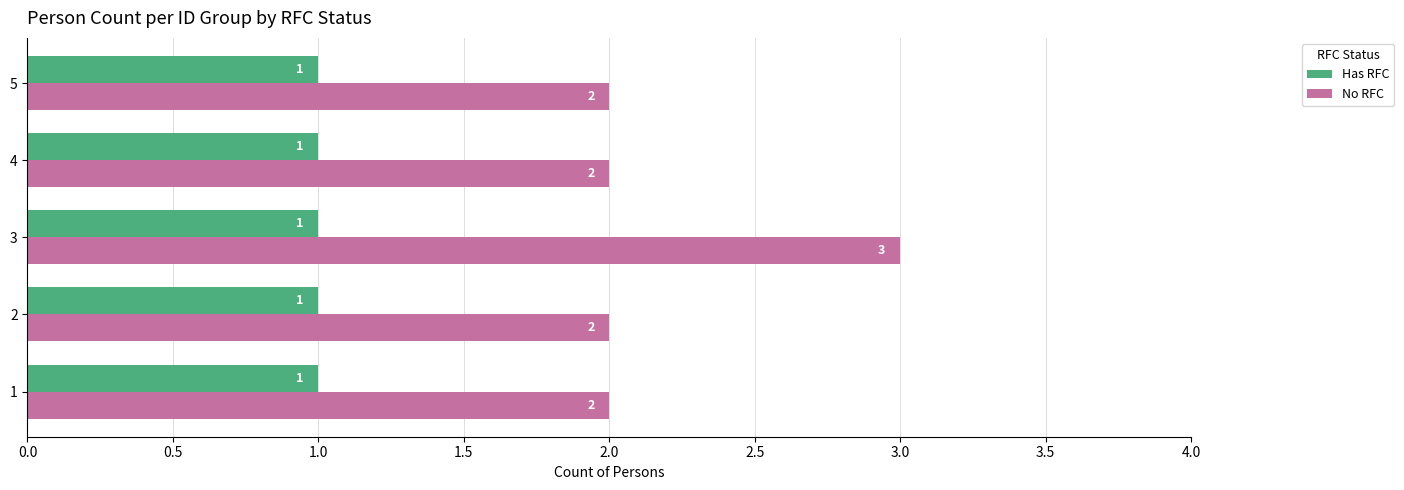

How many No RFC values are between 2 and 3?

5